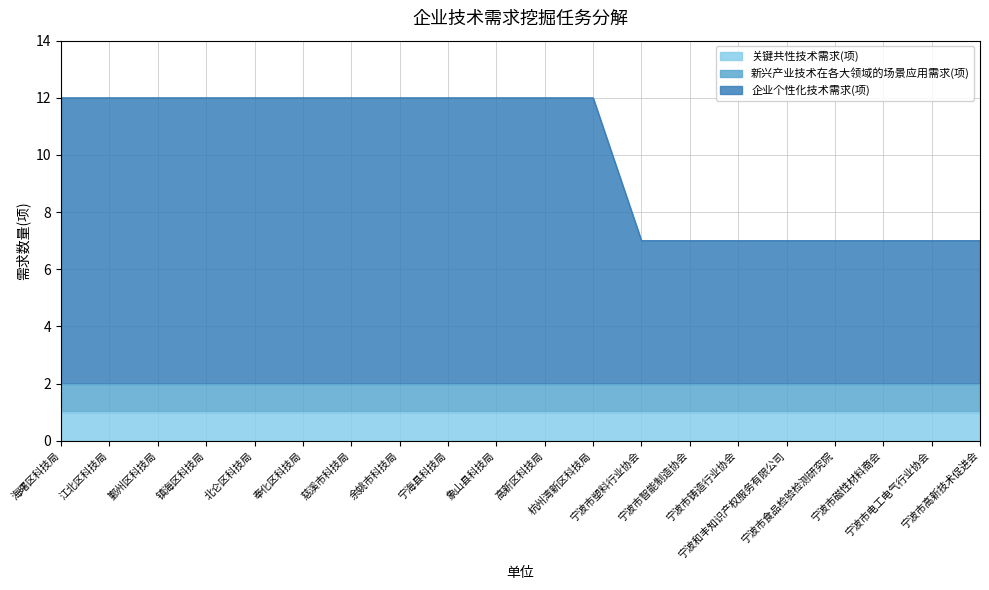

What is the smallest value displayed?

1